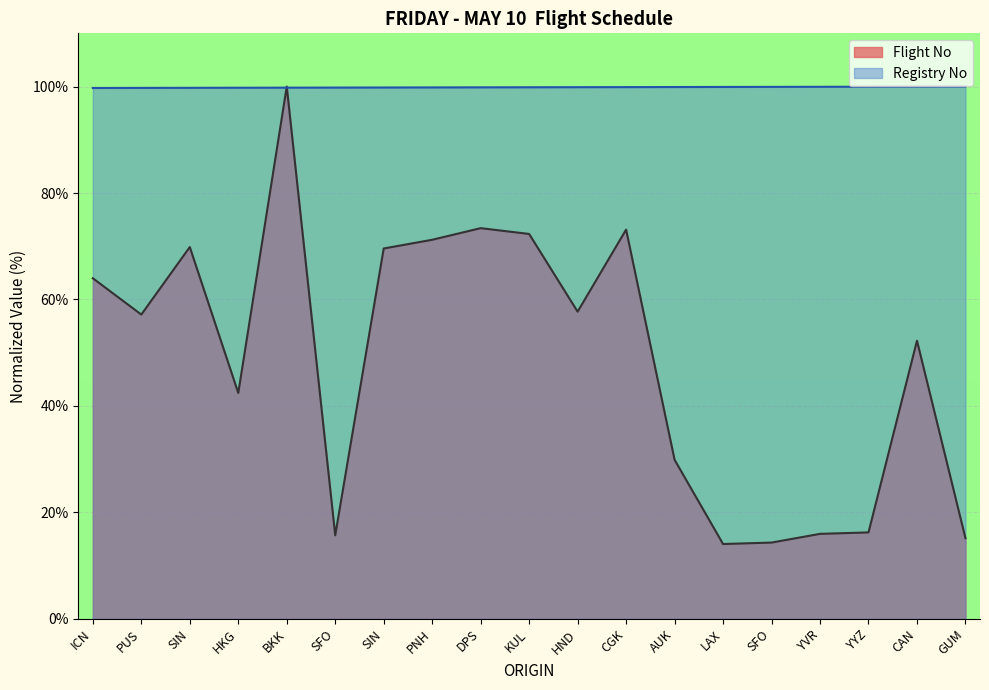

What is the difference between the highest and lowest values at CAN?

47.7